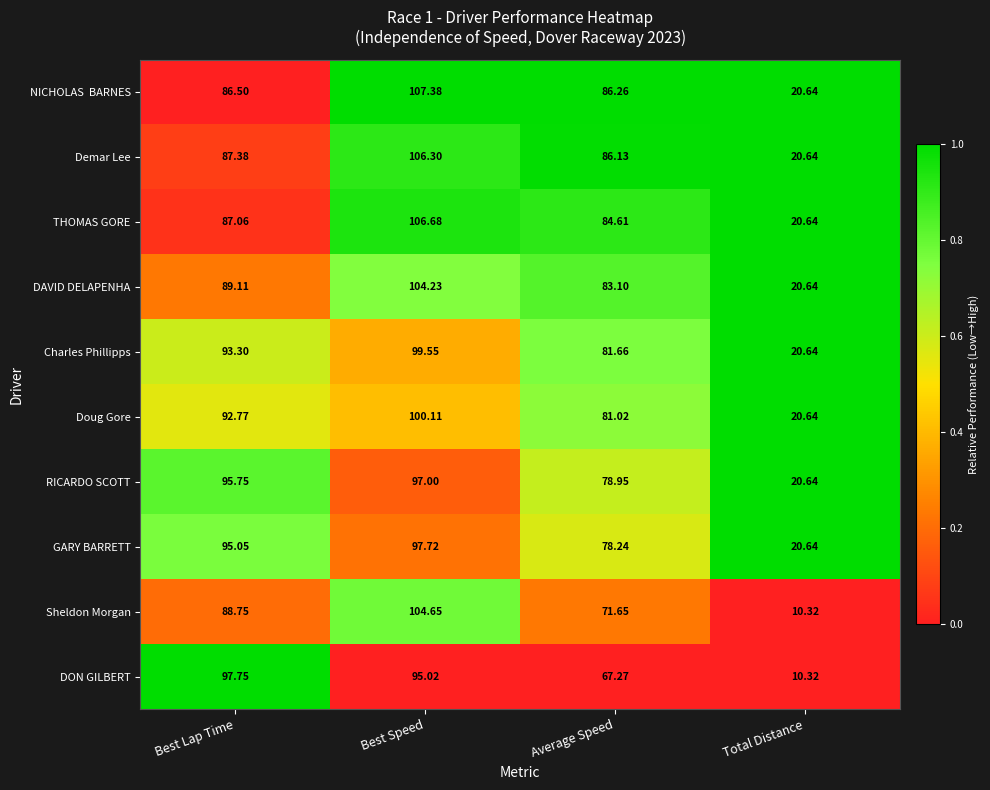

List the labels in order of Charles Phillipps value, smallest first.

Total Distance, Average Speed, Best Lap Time, Best Speed